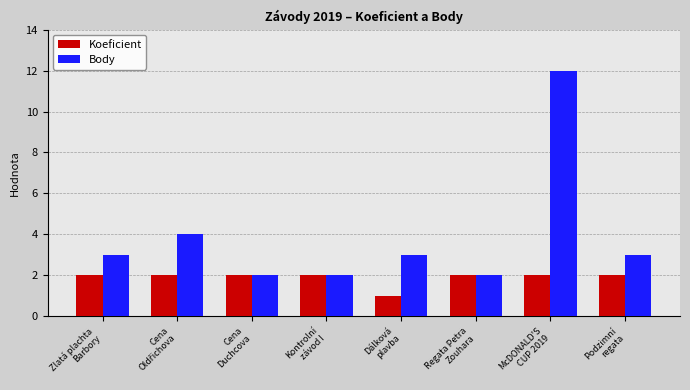

Rank the series by their average value, from highest to lowest.

Body, Koeficient